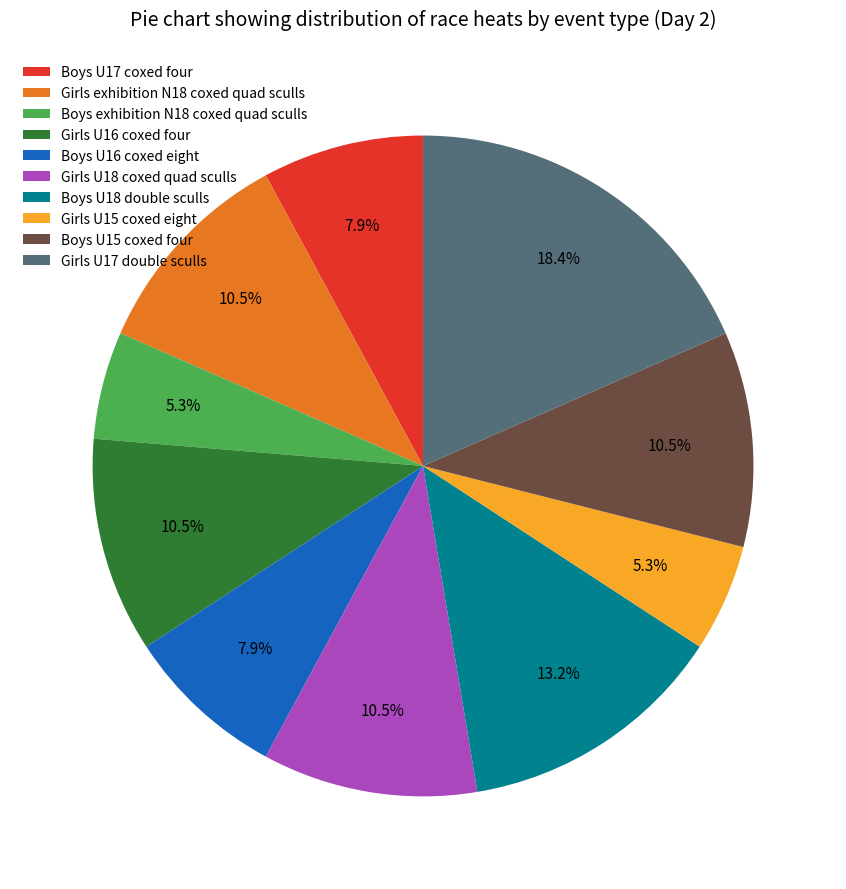

How many slices are in this pie chart?

10